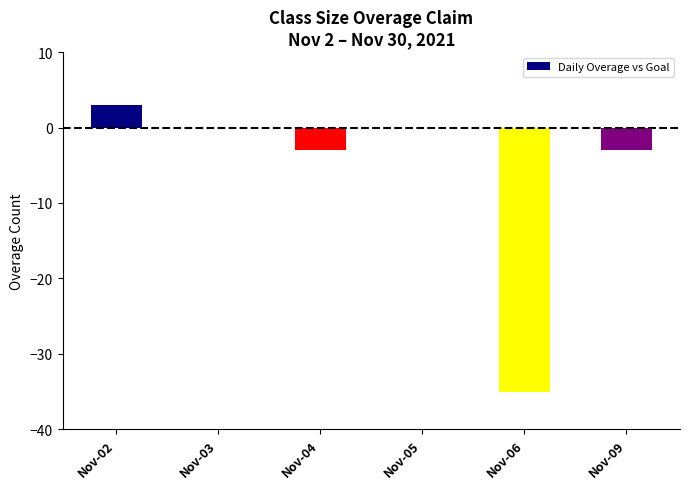

What is the change in value from Nov-06 to Nov-09?

+32